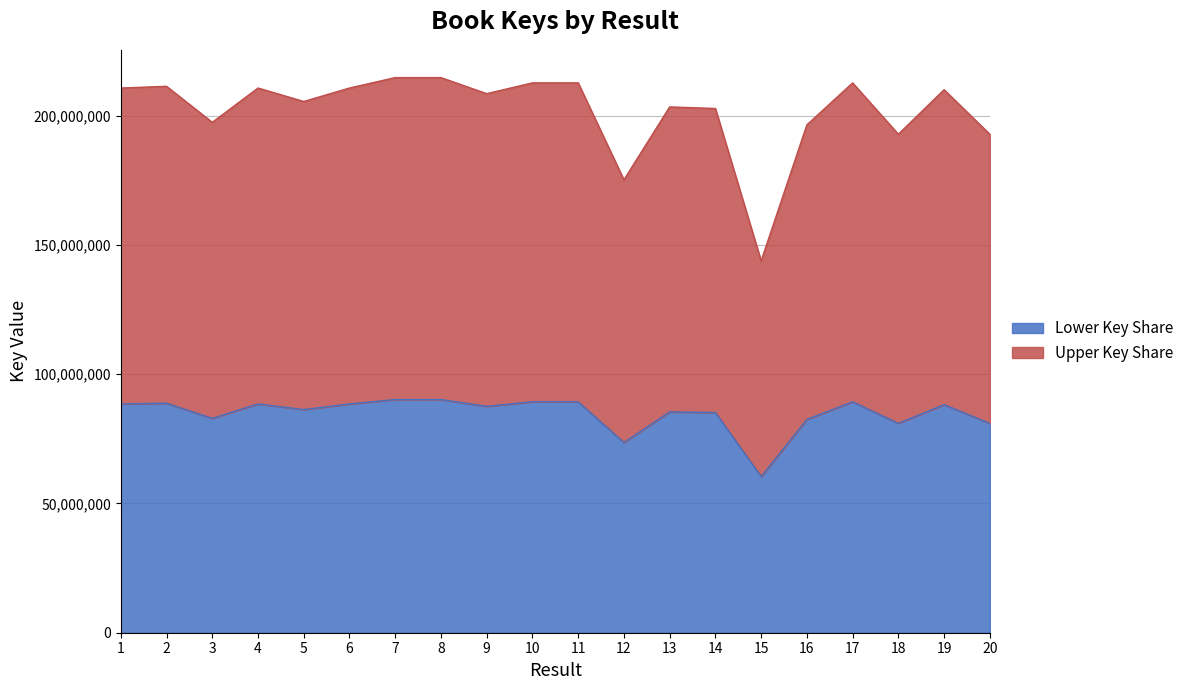

Does the chart display data point markers on the line(s)?

No